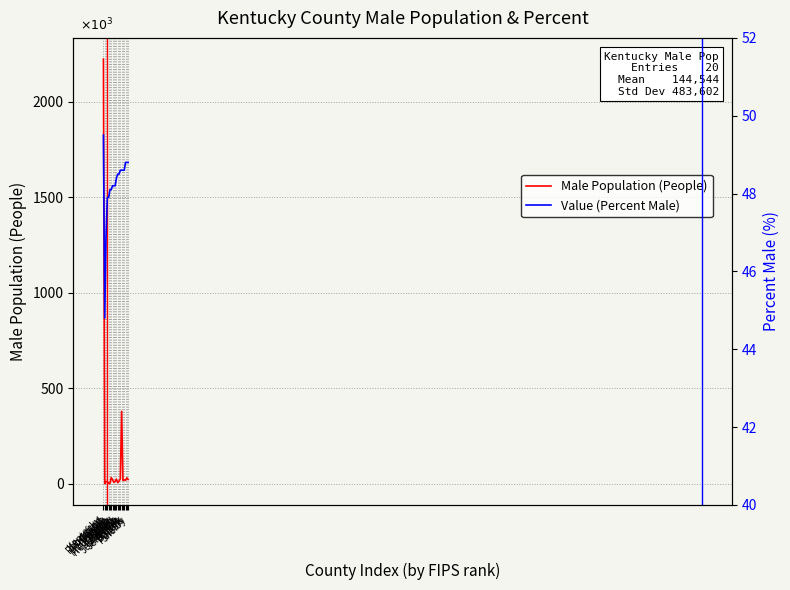

Which series has the largest range (max minus min)?

Male Population (People)